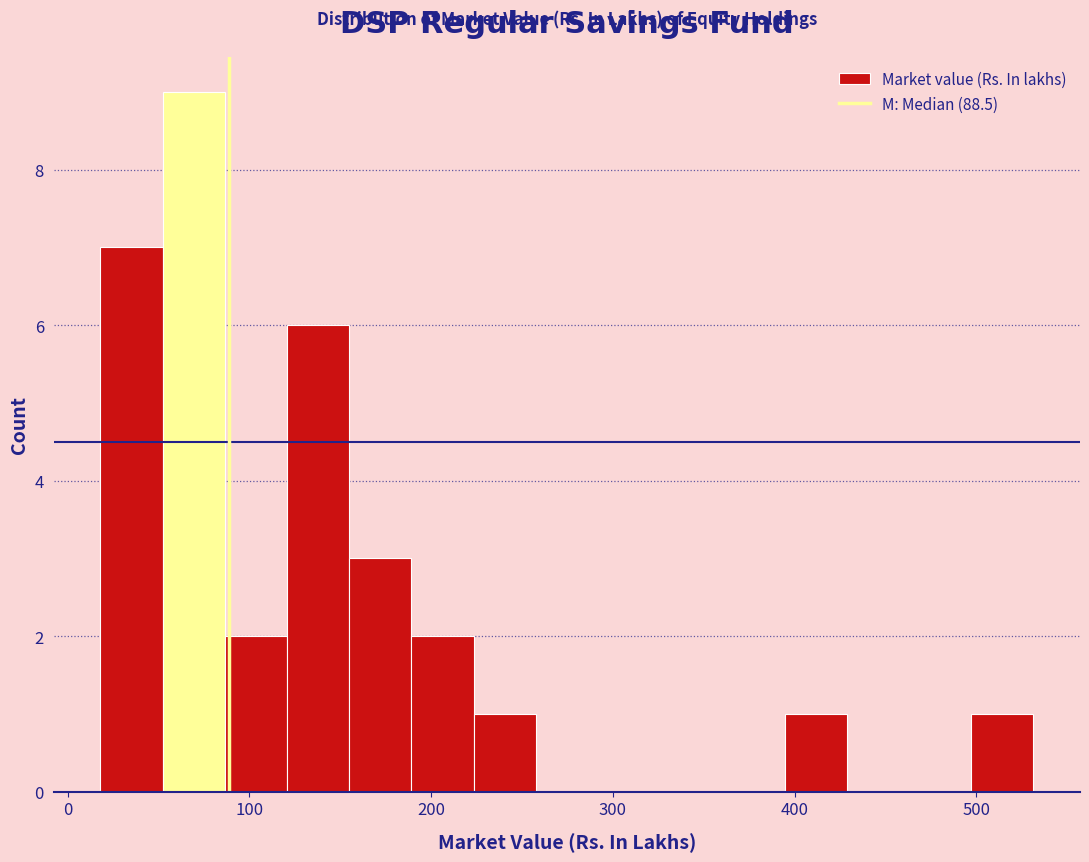

Around what value on the x-axis is the tallest bar? Give the approximate position of its centre, as read against the axis.

70